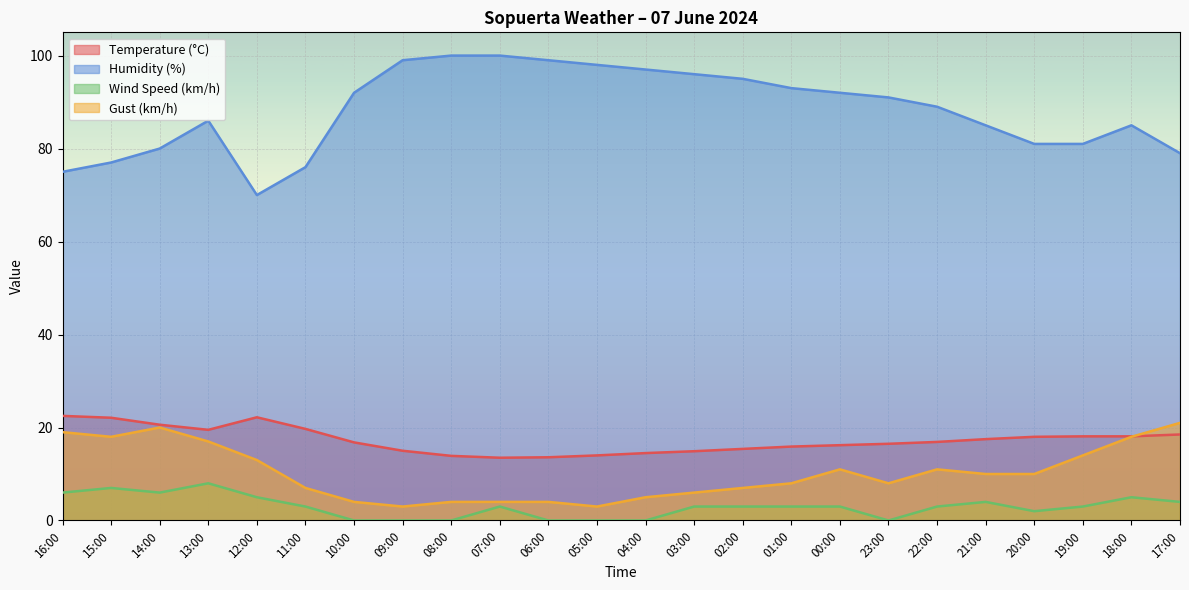

What are all the series names shown in the legend?

Temperature (°C), Humidity (%), Wind Speed (km/h), Gust (km/h)